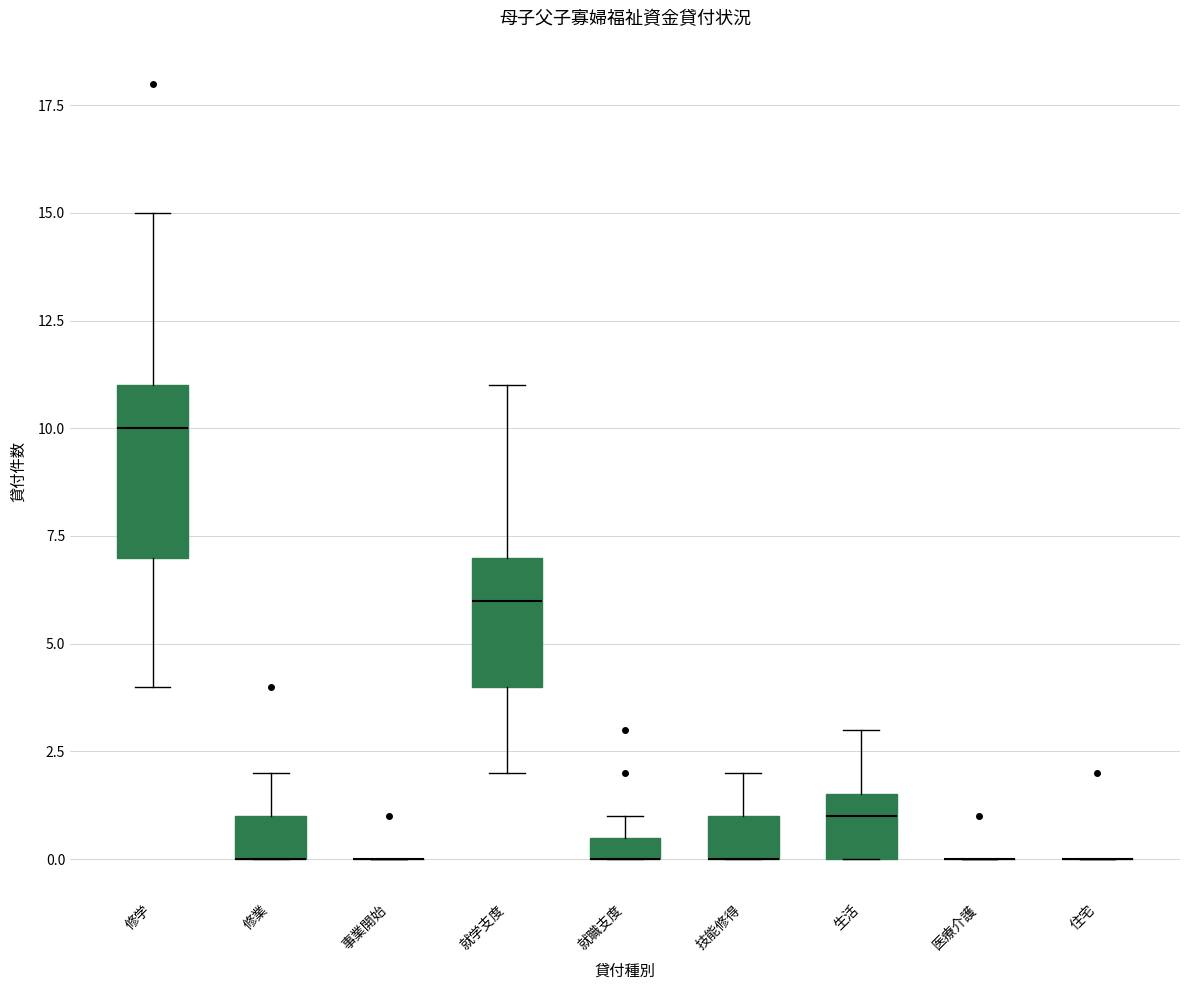

Which box is the tallest, from its lower edge to its upper edge?

修学